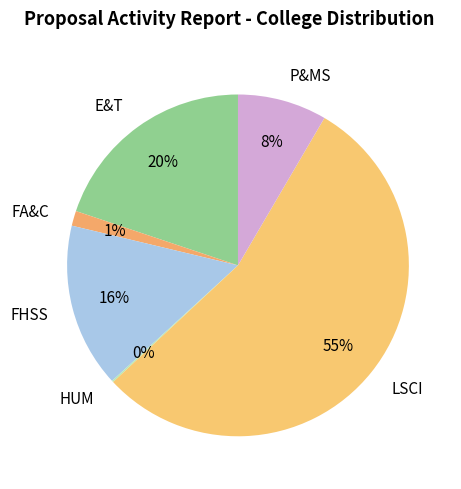

True or false: FA&C accounts for 11% of the total.

False